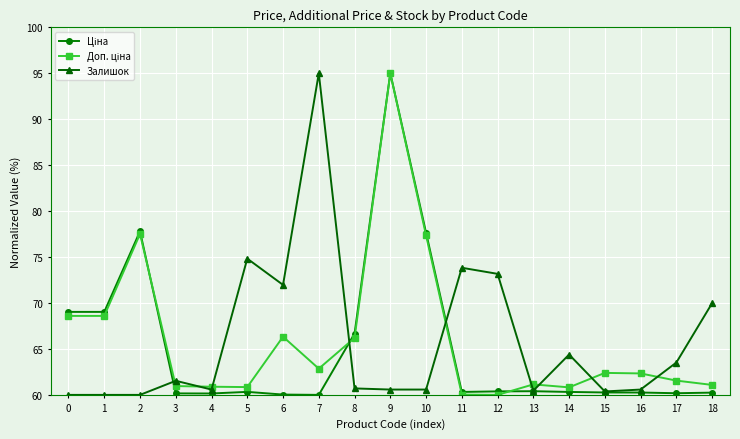

At which category is the sum across all series the highest?

9